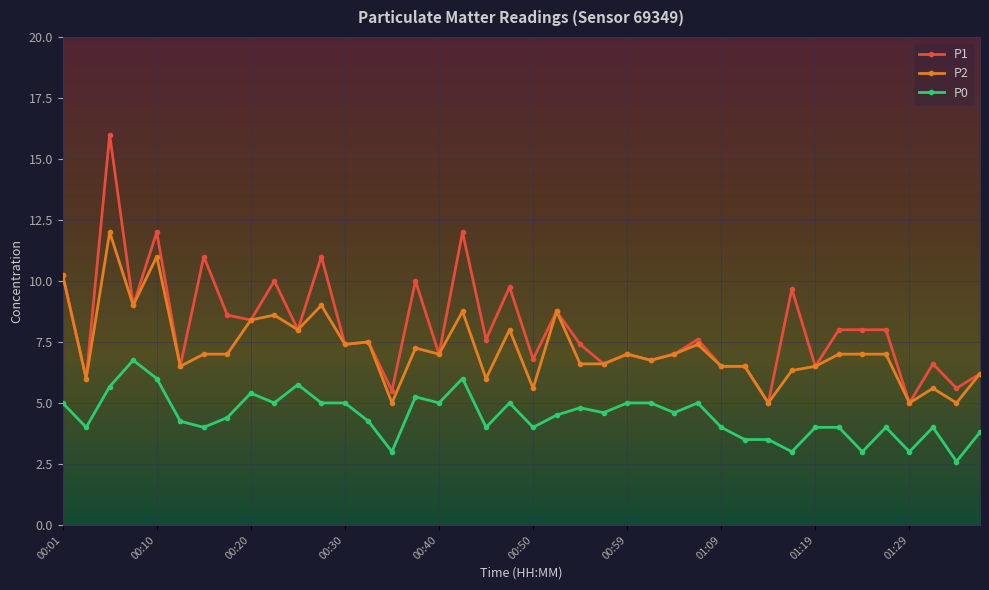

Which series has the largest total across all categories?

P1